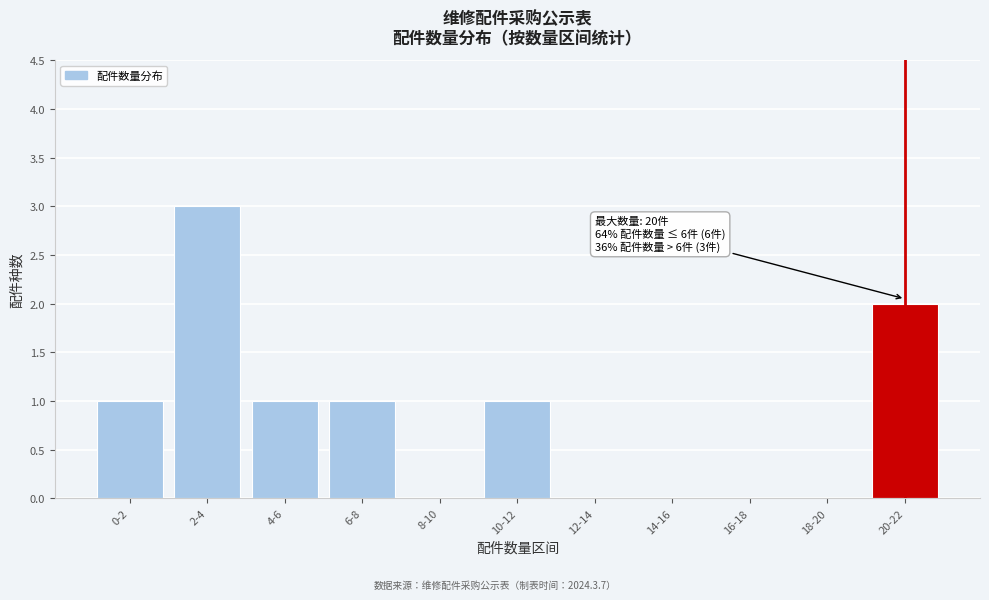

Reading left to right, extract all data points from this chart.

0-2=1	2-4=3	4-6=1	6-8=1	8-10=0	10-12=1	12-14=0	14-16=0	16-18=0	18-20=0	20-22=2